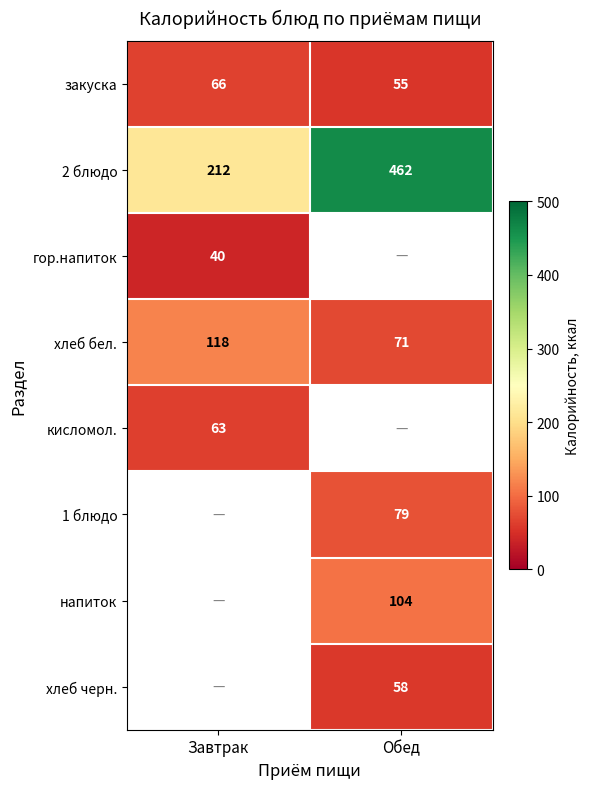

List the labels in order of закуска value, largest first.

Завтрак, Обед